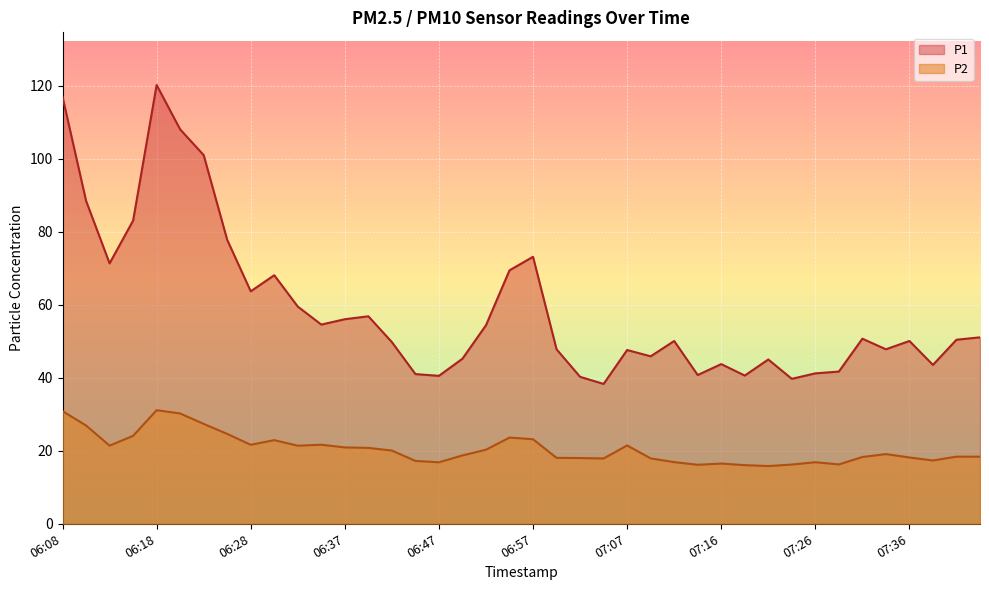

The value of P1 at 06:59 is 47.8. True or false?

True